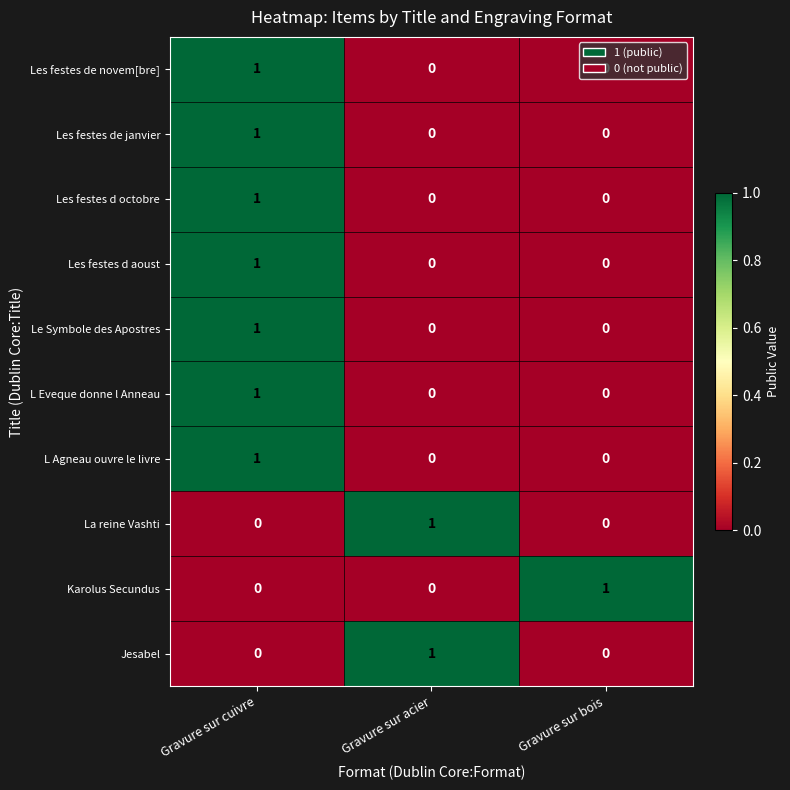

The value of Le Symbole des Apostres at Gravure sur bois is 0. True or false?

True